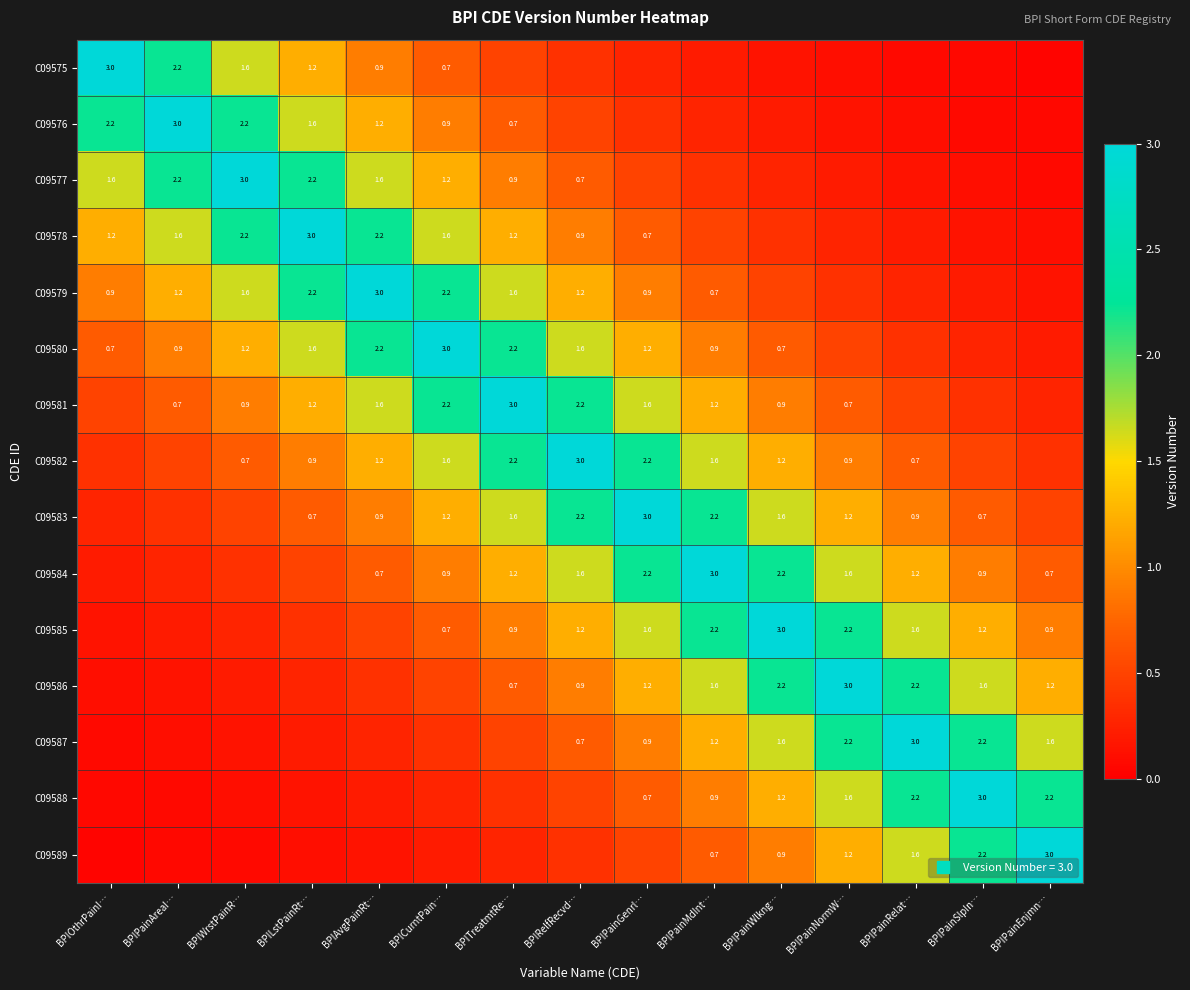

At which label does C09587 reach its peak?

BPIPainRelat…